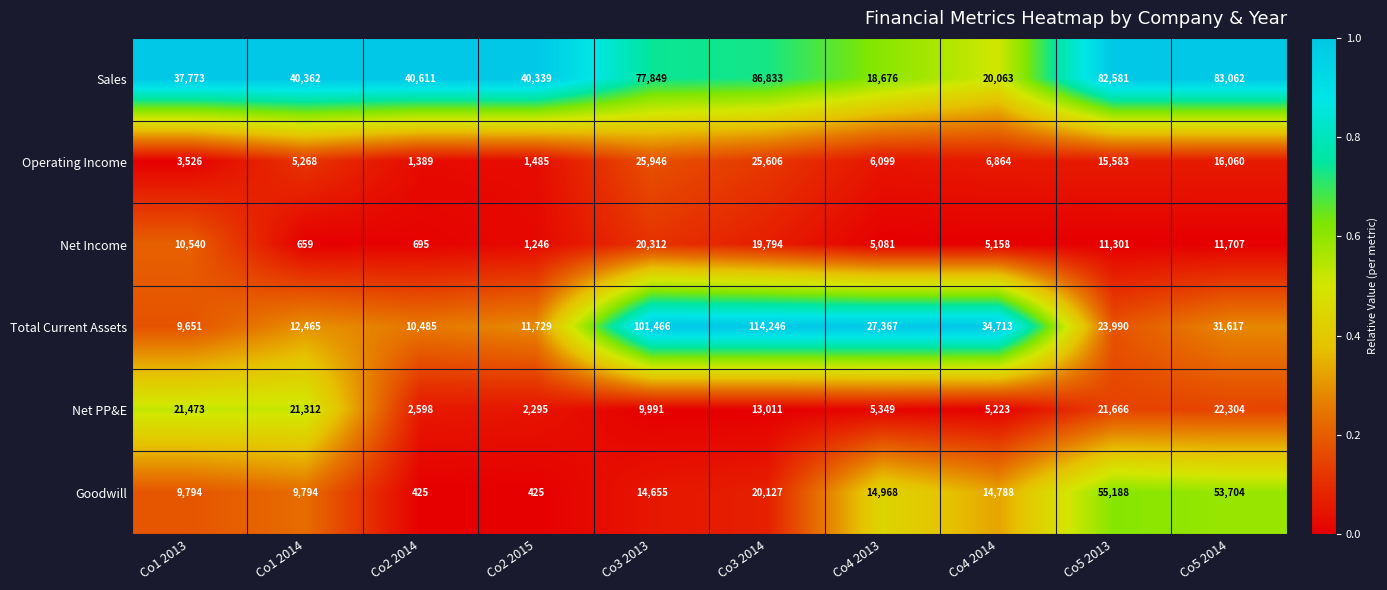

At Co4 2014, list the series in order from largest to smallest.

Total Current Assets, Sales, Goodwill, Operating Income, Net PP&E, Net Income